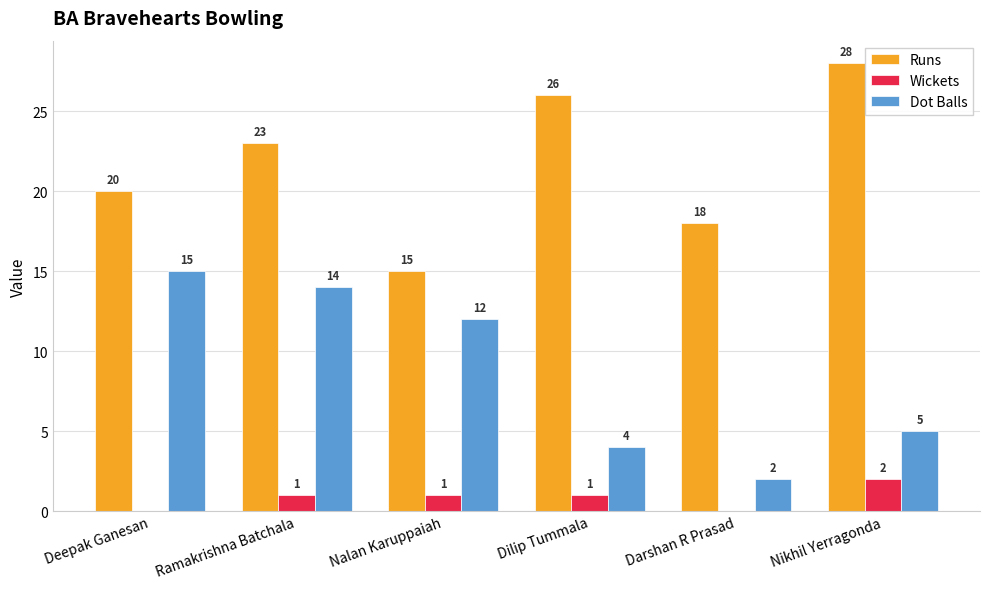

Which series changed the most between Ramakrishna Batchala and Darshan R Prasad?

Dot Balls